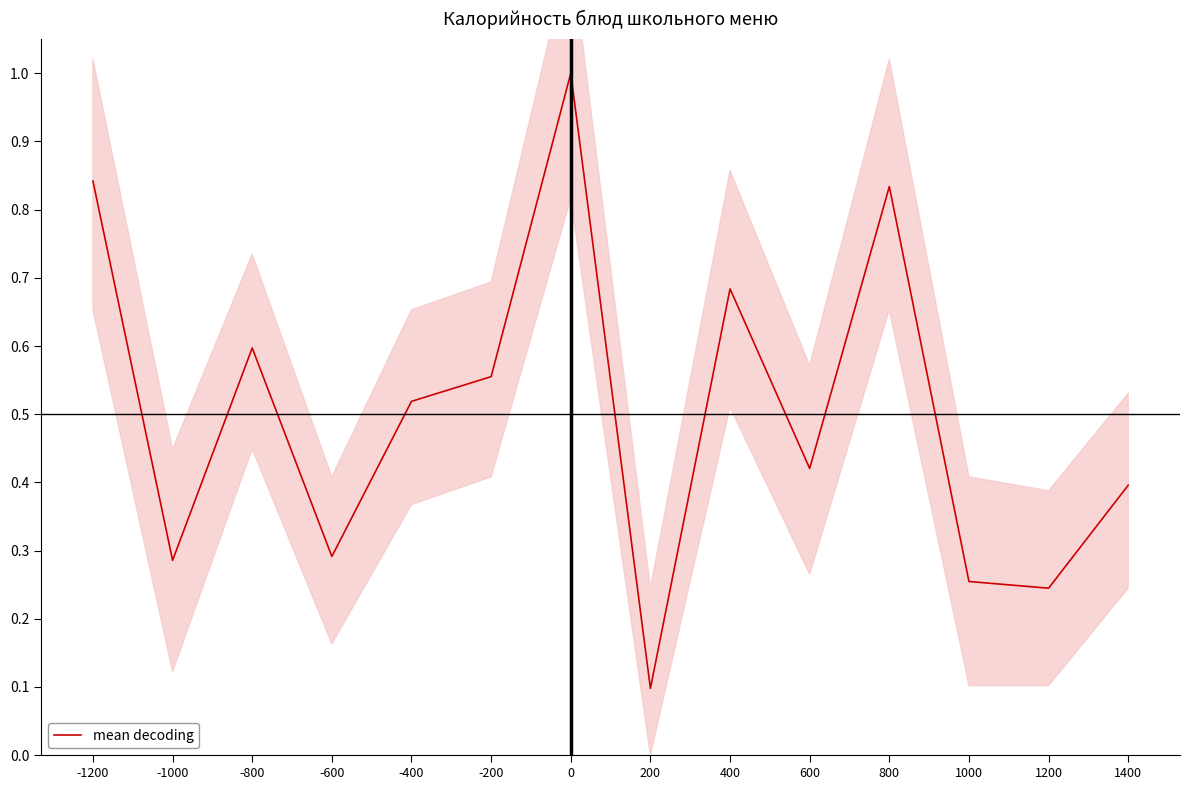

Does the chart have visible grid lines?

No